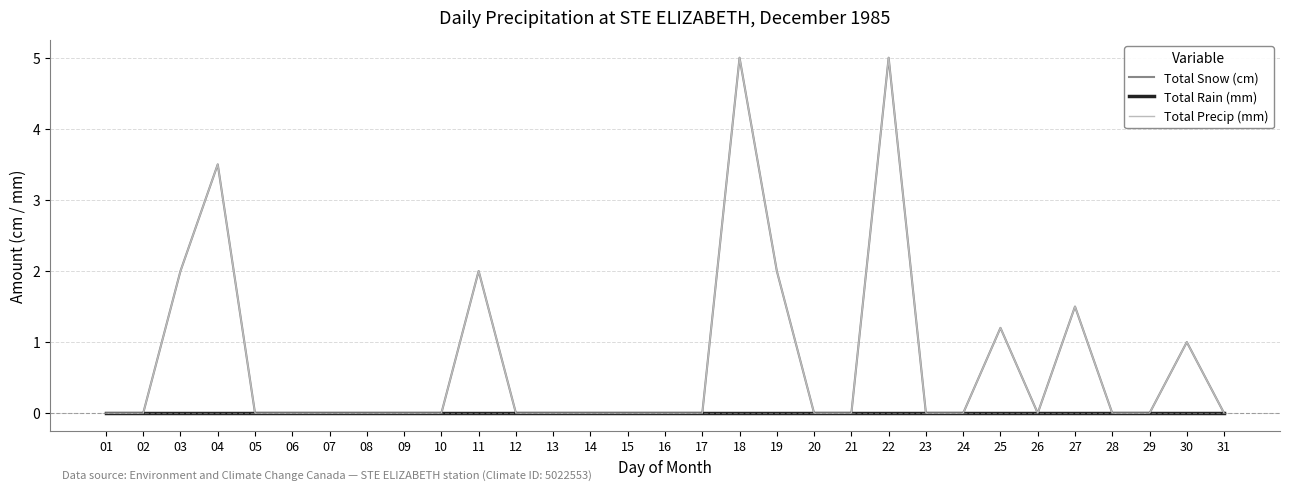

What is the sum of all Total Snow (cm) values?

23.2